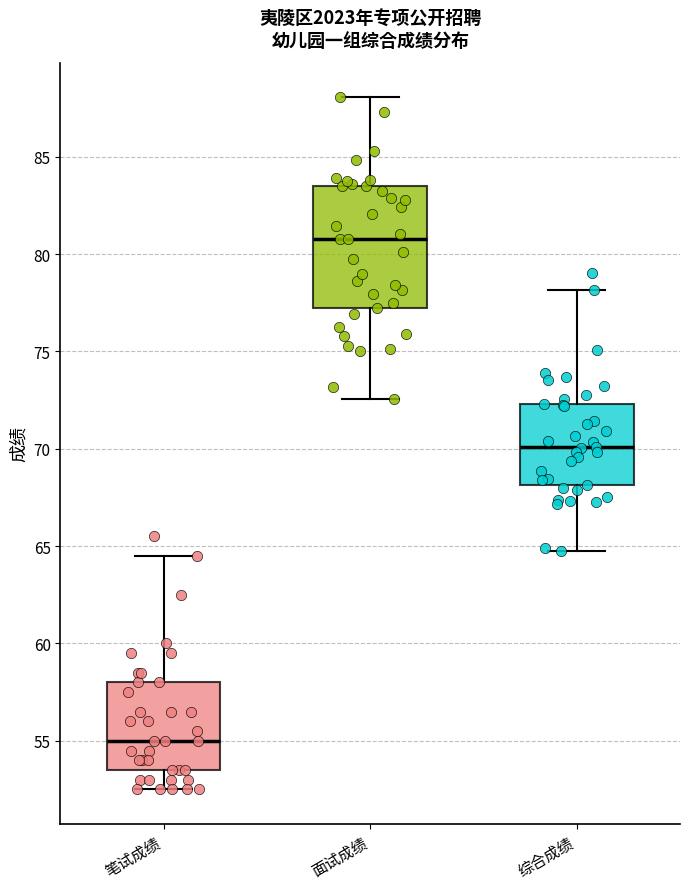

Where does the upper whisker of the box for 综合成绩 end on the y-axis? The values are not printed on the chart, so give them approximately, as read against the axis.

78.0